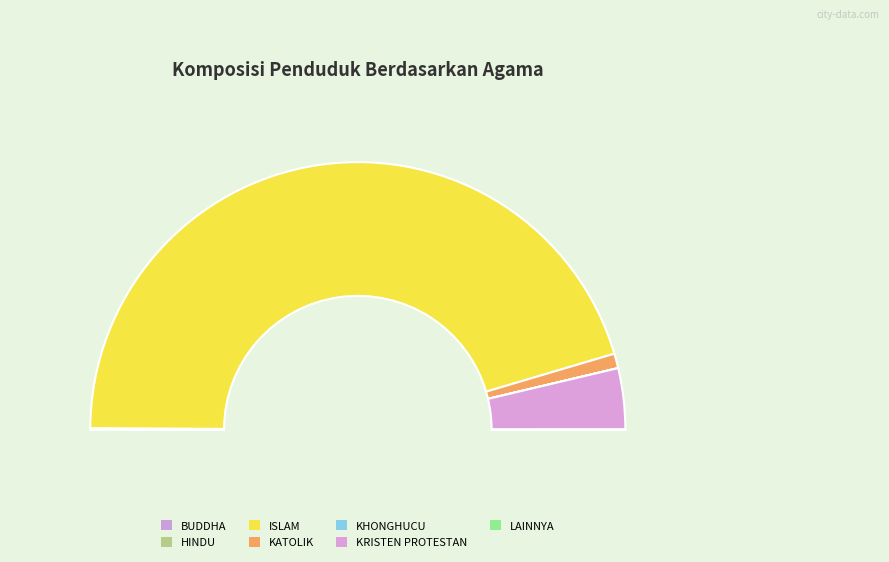

To the nearest percent, what is the difference between the KRISTEN PROTESTAN and HINDU slice percentages?

7%